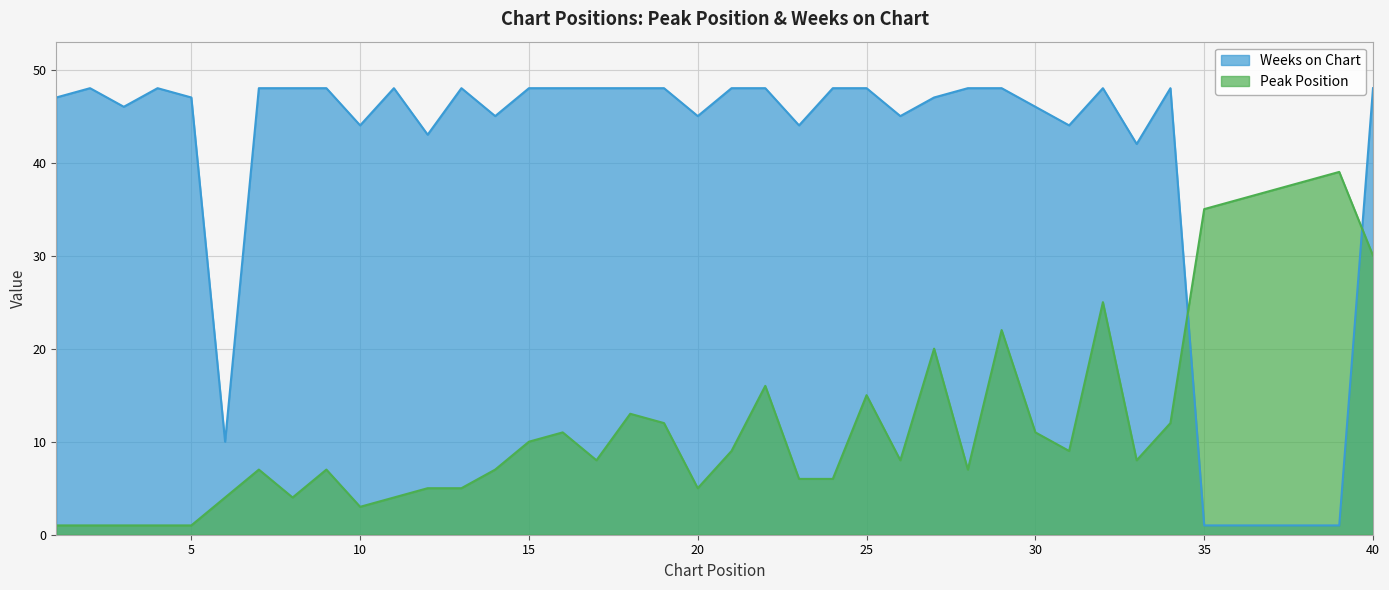

At which category does the chart reach its minimum across all series?

1